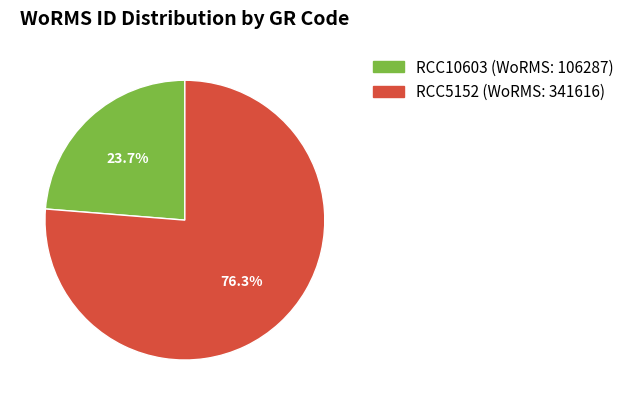

What percentage is the RCC5152 slice, to the nearest percent?

76%